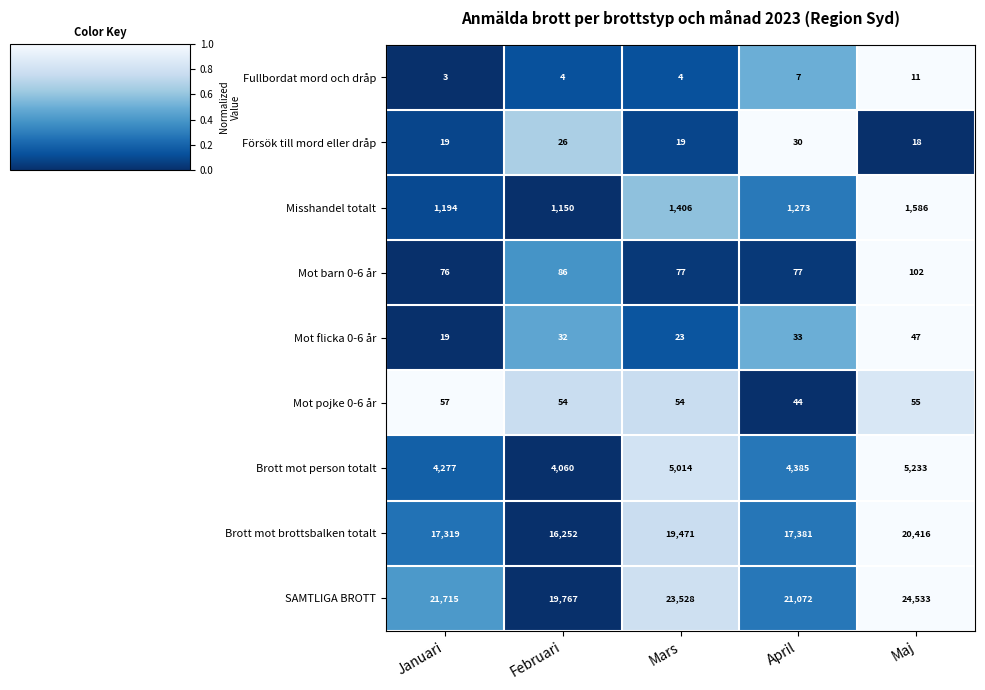

The Brott mot person totalt series shows 5233 at Maj. True or false?

True